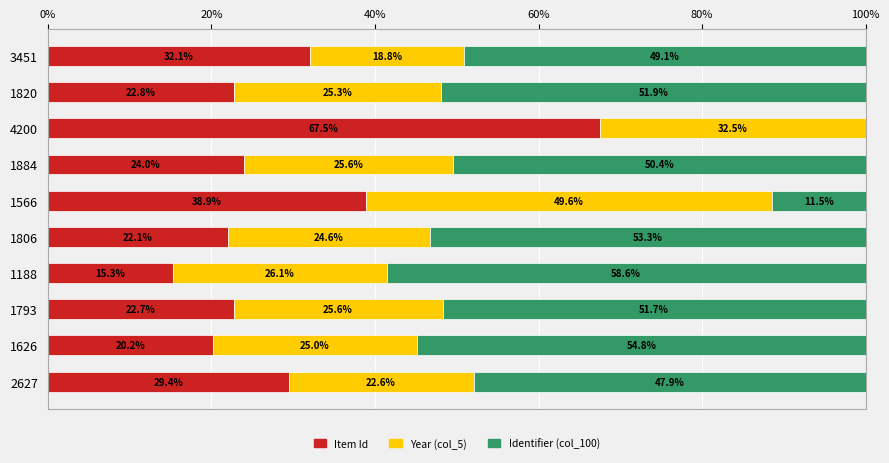

What is the sum of the Item Id values at 1806 and 1820?

44.9